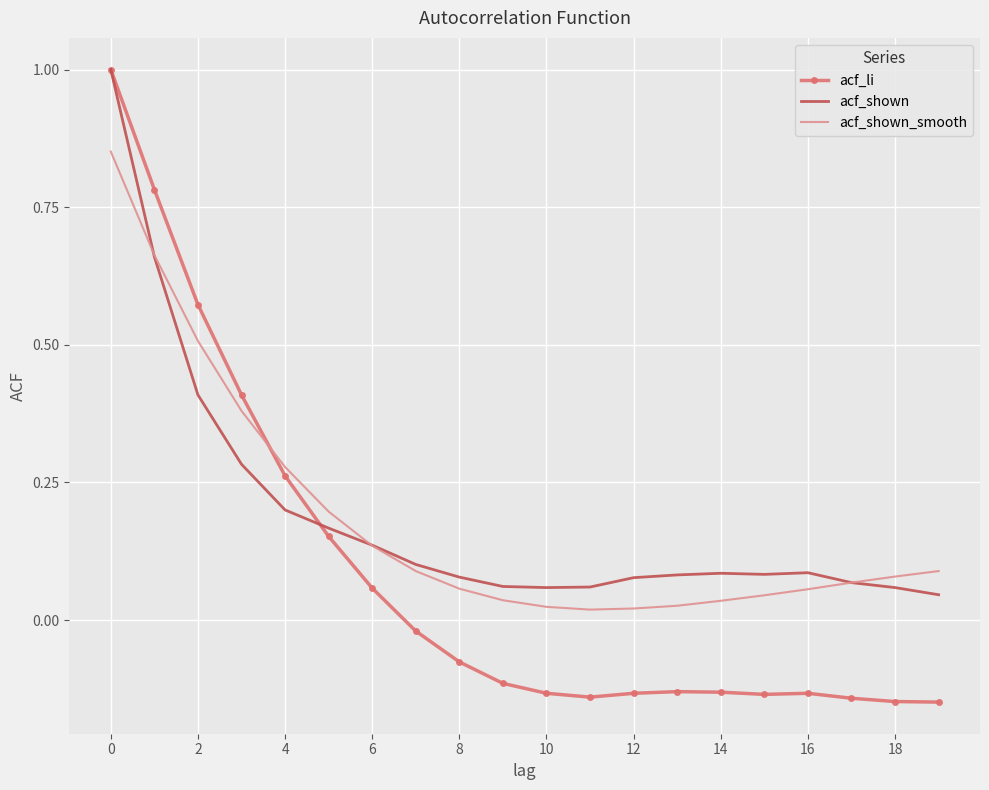

Which series has the largest range (max minus min)?

acf_li